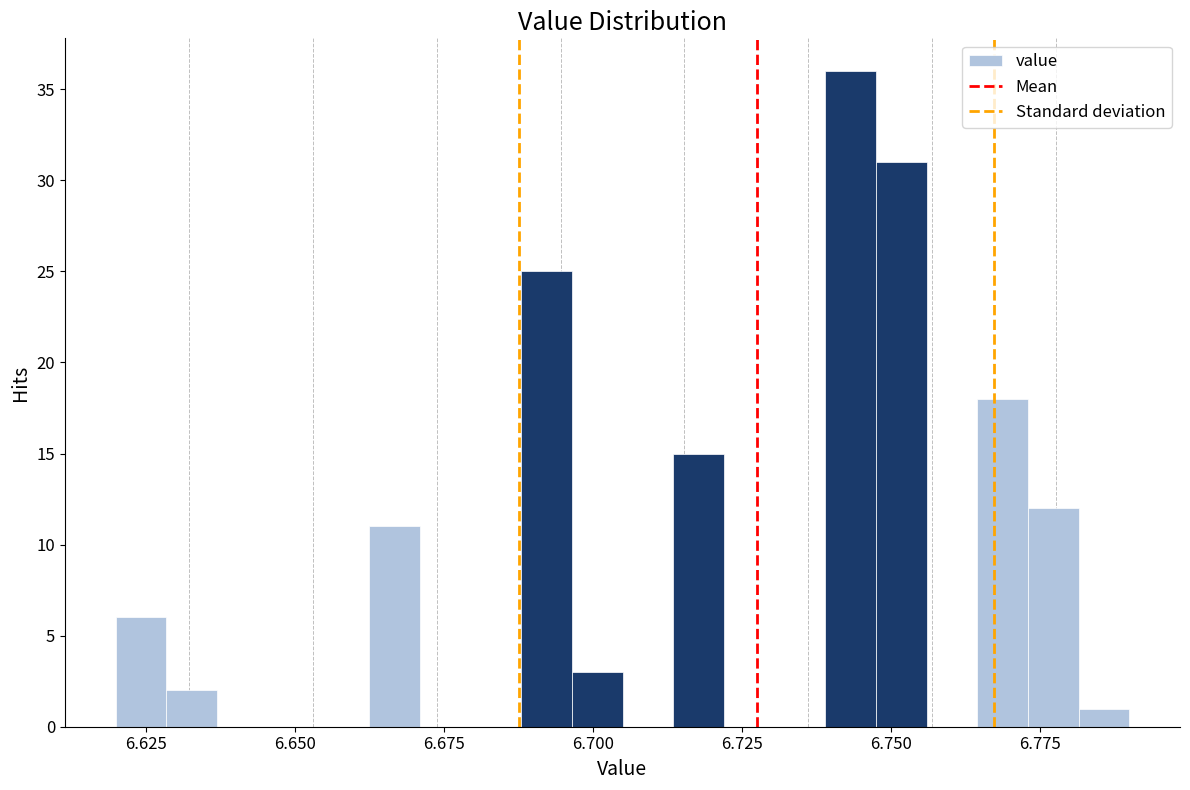

Read against the x-axis, roughly where is the centre of the tallest bar?

6.745